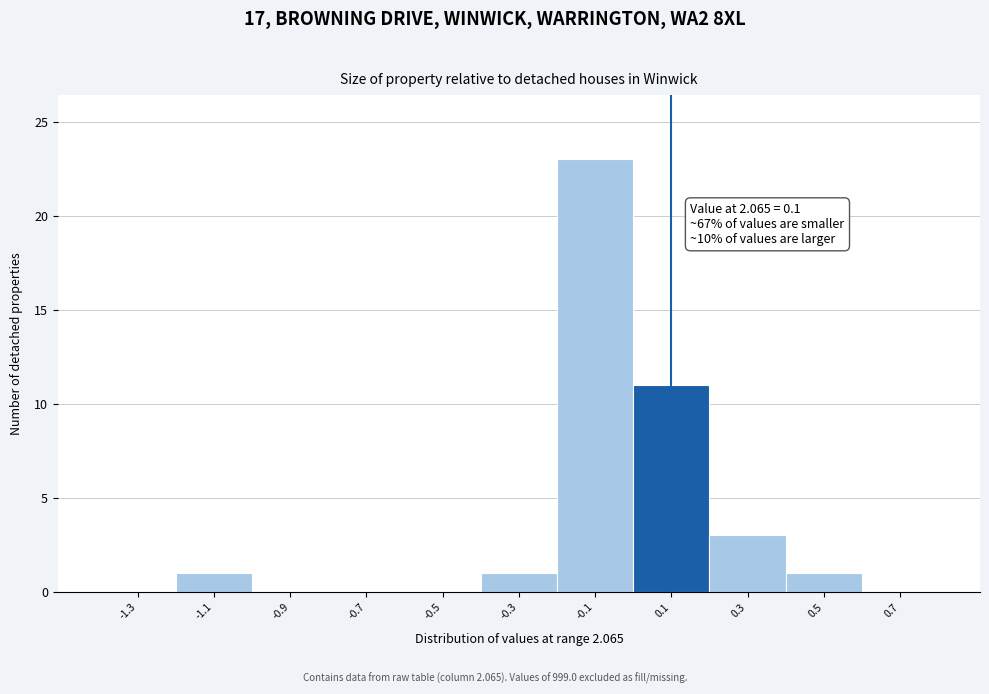

Which range on the x-axis has the tallest bar?

-0.2 to 0.0